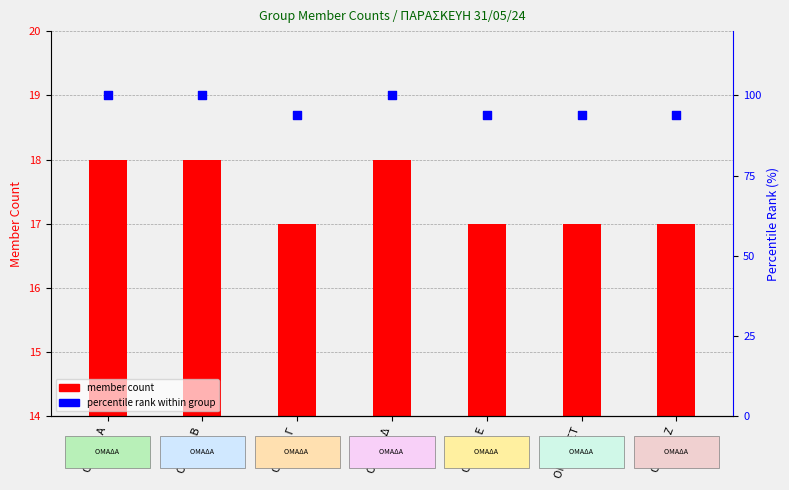

What is the total value across all series at ΟΜΑΔΑ Β?

118